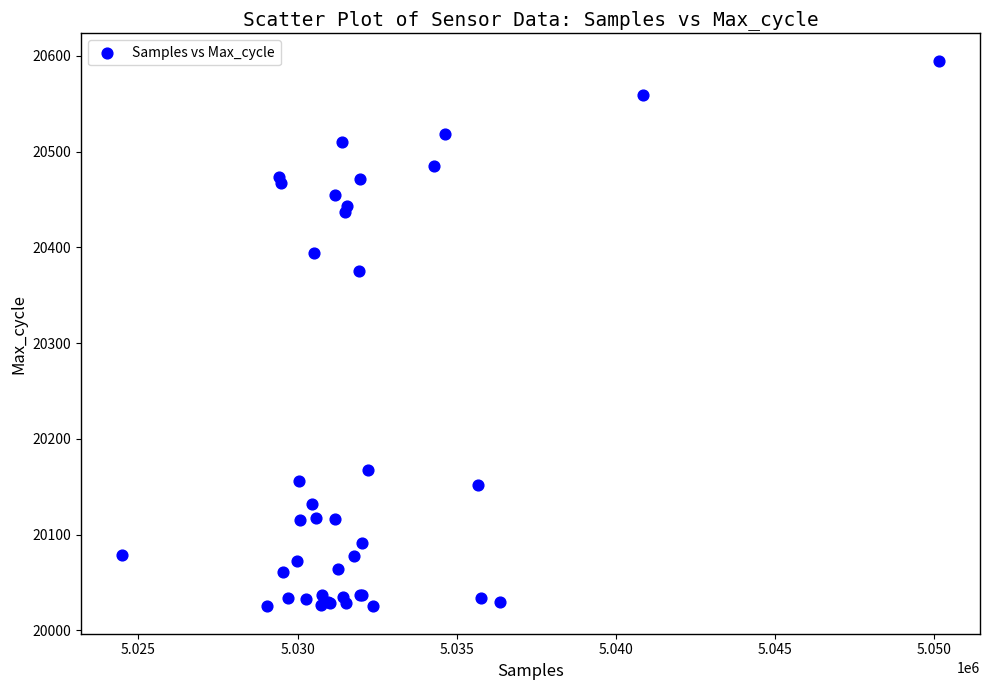

What Y value in the scatter plot is closest to 20310?

20375